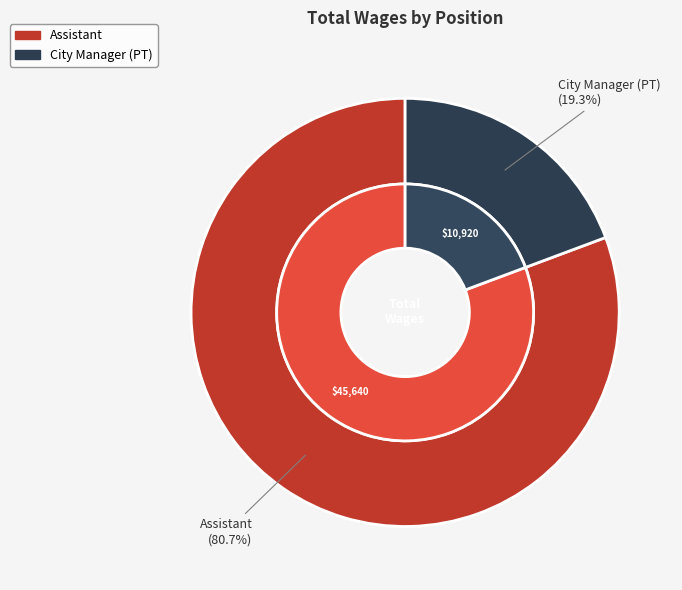

How many segments does this pie chart have?

2